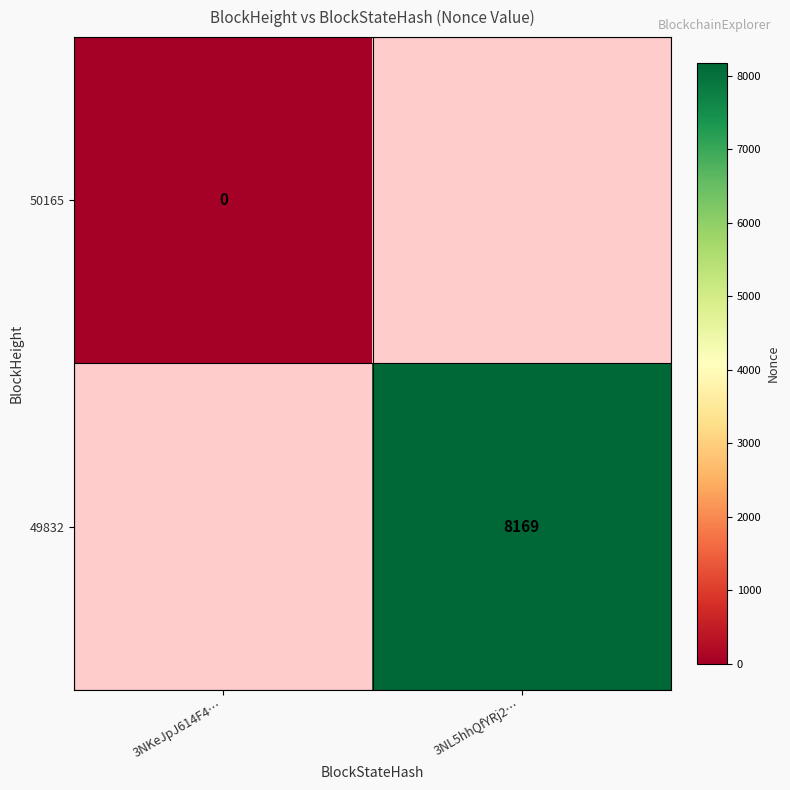

Which category has the lowest value across all series?

3NKeJpJ614F4…